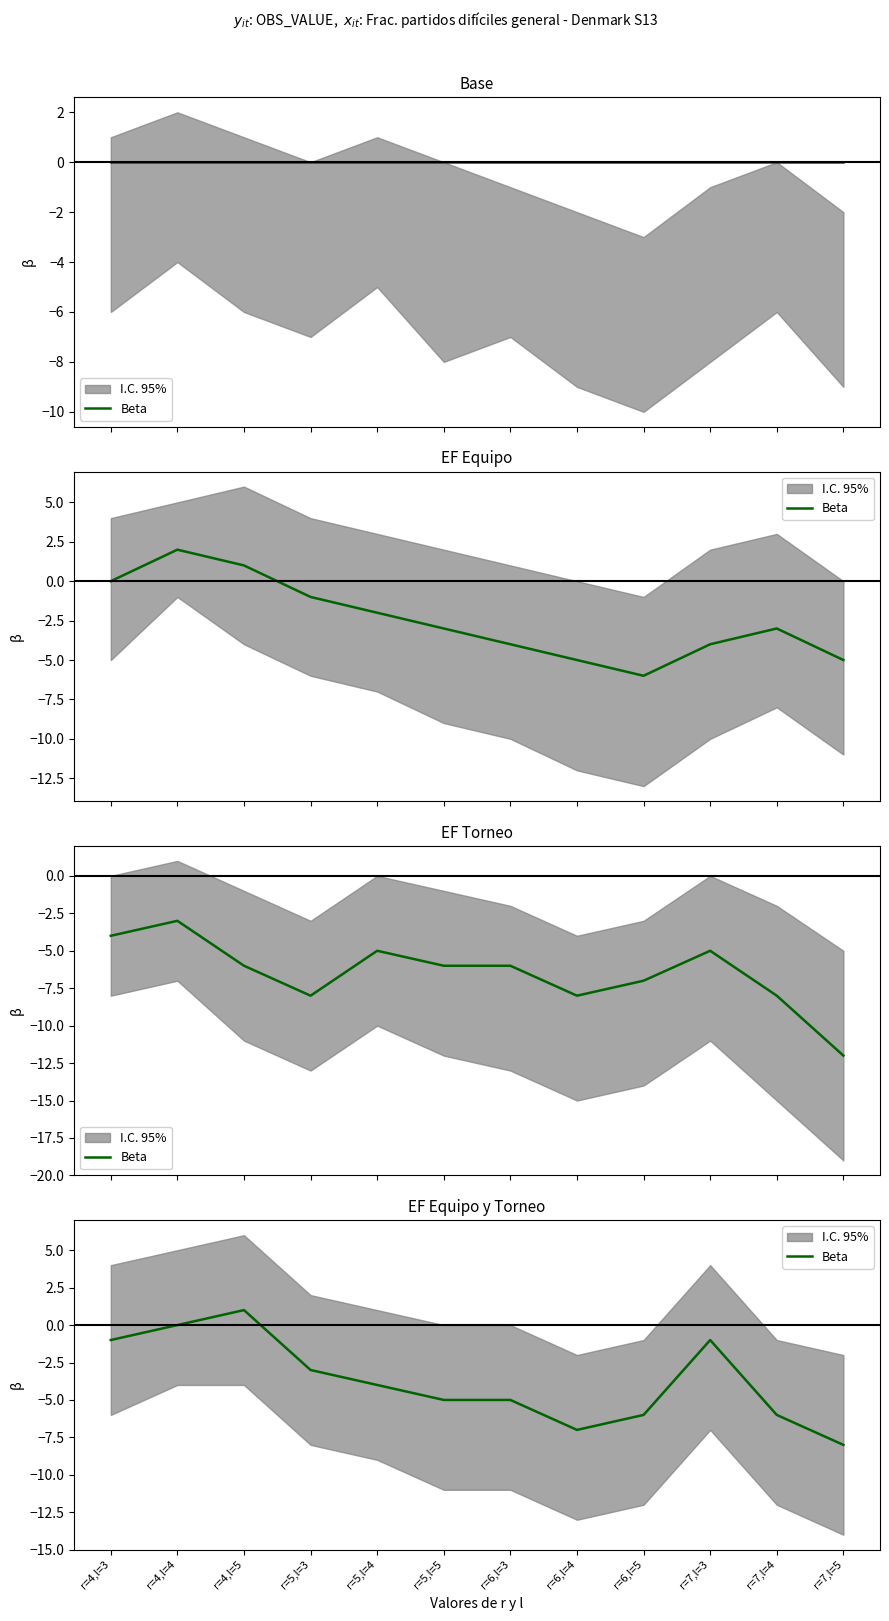

What is the change in value from r=5,l=5 to r=7,l=5?

-3